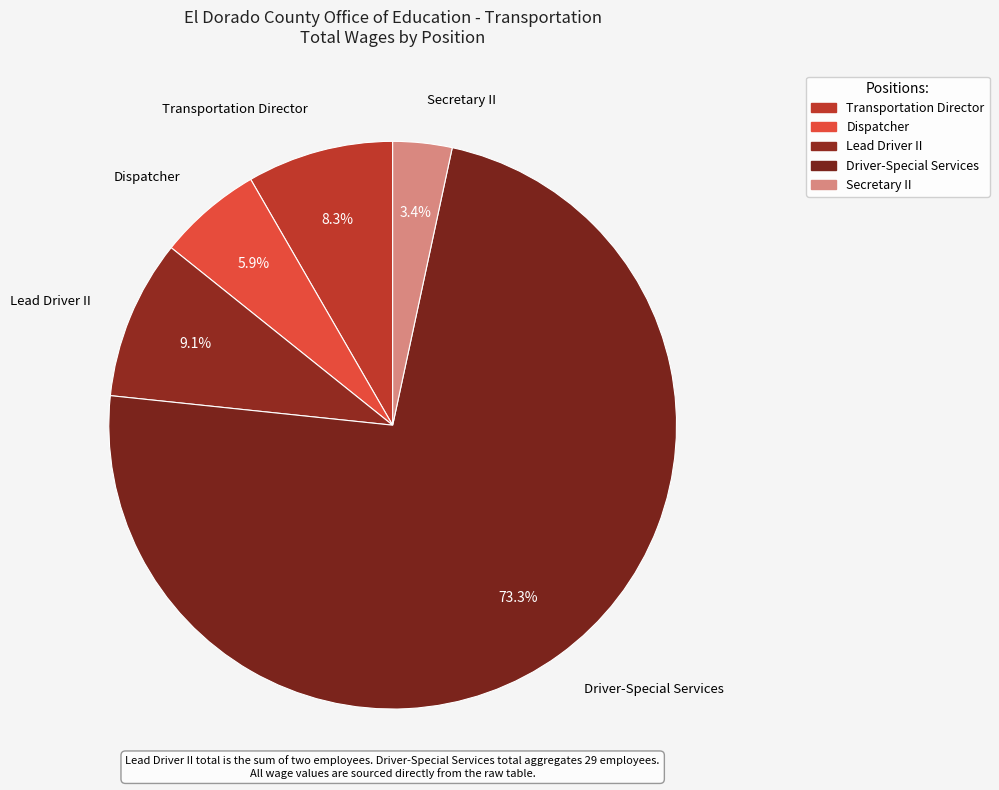

Which slice is the largest?

Driver-Special Services